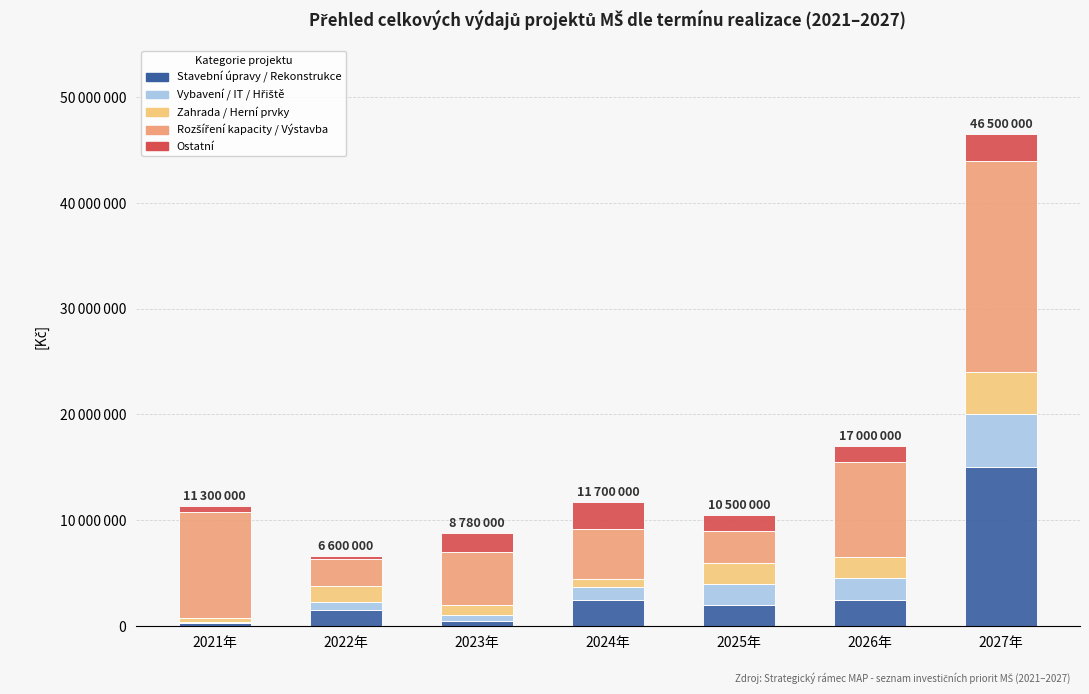

Where is Rozšíření kapacity / Výstavba nearest to the value 11250000?

2021年